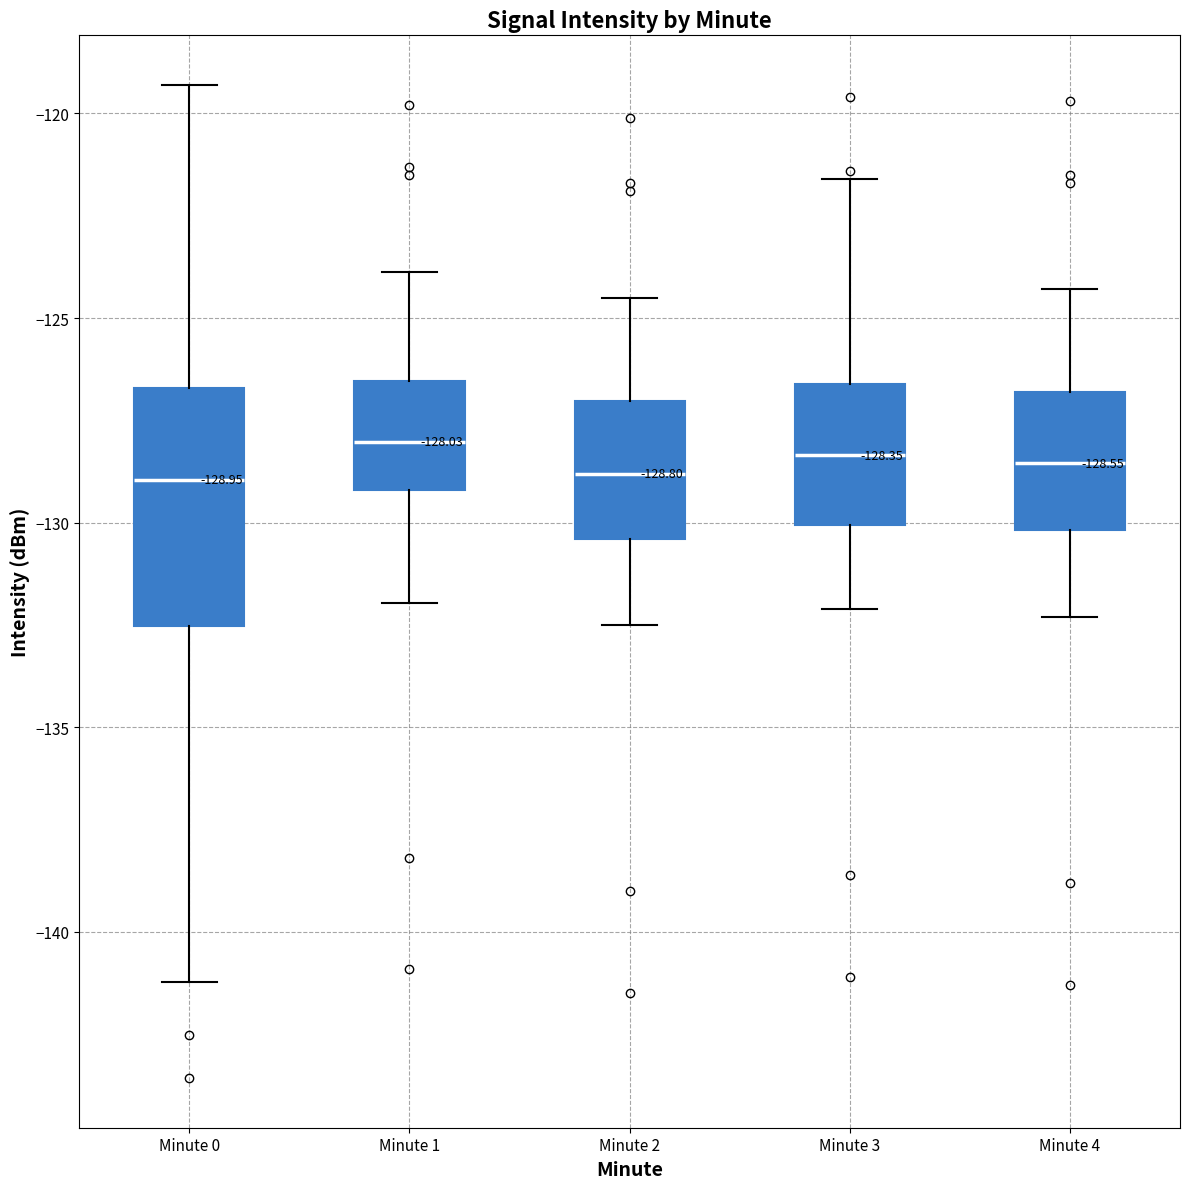

Which box is the tallest, from its lower edge to its upper edge?

Minute 0